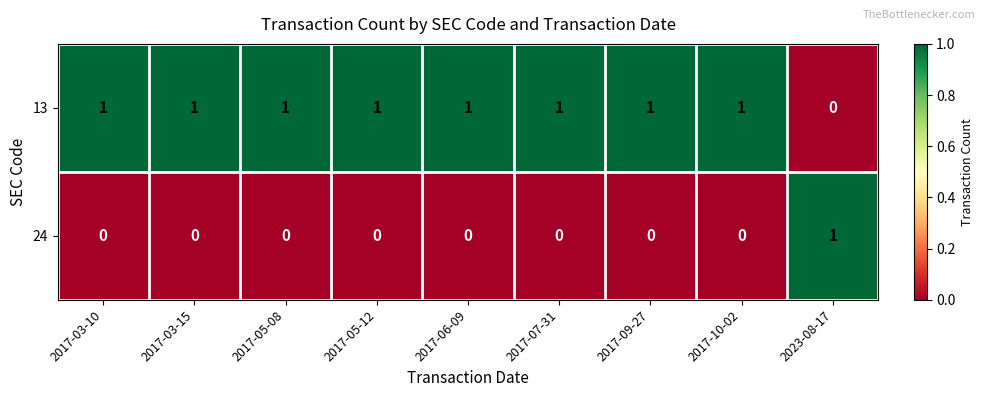

Which category has the highest value in the 24 series?

2023-08-17